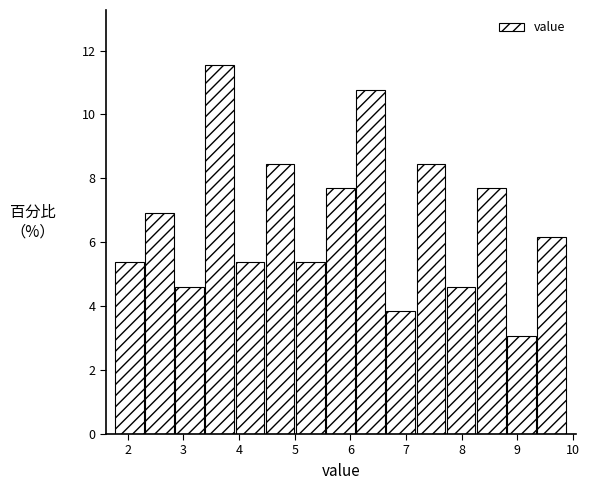

How tall is the bar that spans 8.3 to 8.8 on the x-axis? Neither the bar edges nor the heights are printed on the chart, so give them approximately, as read against the axes.

7.6